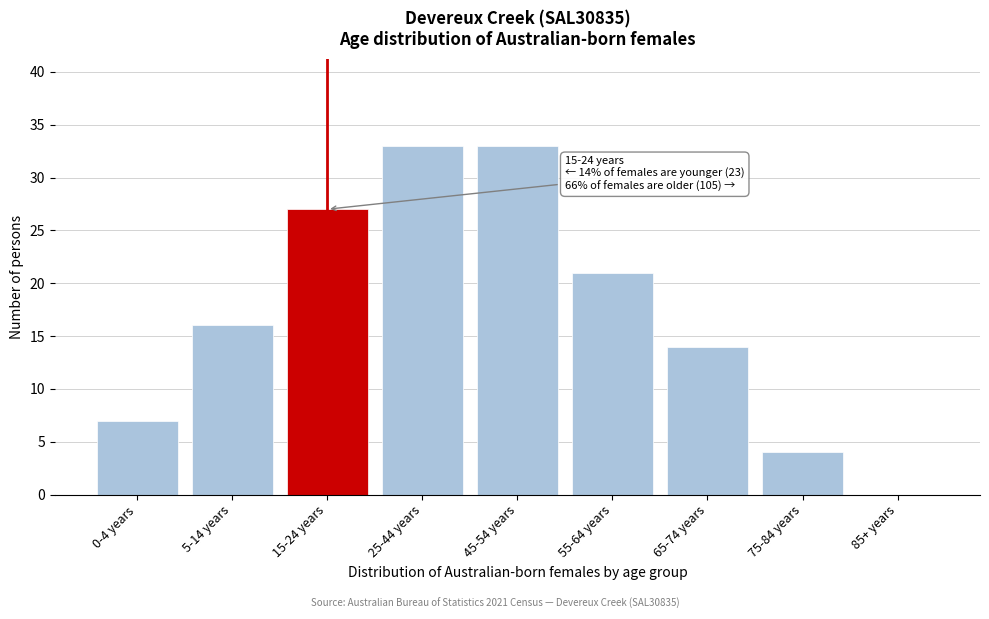

Reading right to left, what are all the values shown in this chart?

85+ years=0	75-84 years=4	65-74 years=14	55-64 years=21	45-54 years=33	25-44 years=33	15-24 years=27	5-14 years=16	0-4 years=7